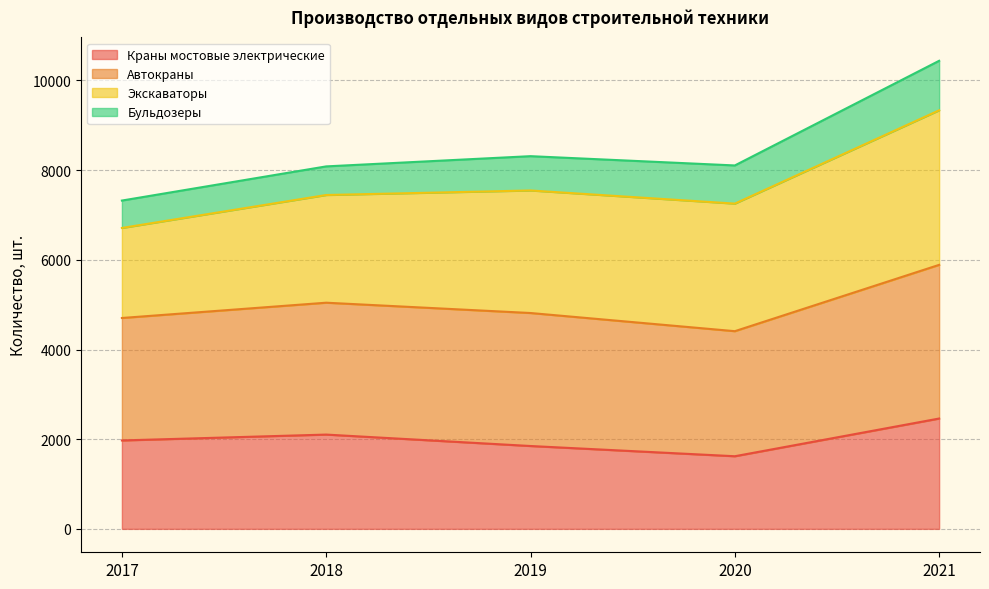

Is it true that Краны мостовые электрические equals 2103 at 2018?

True